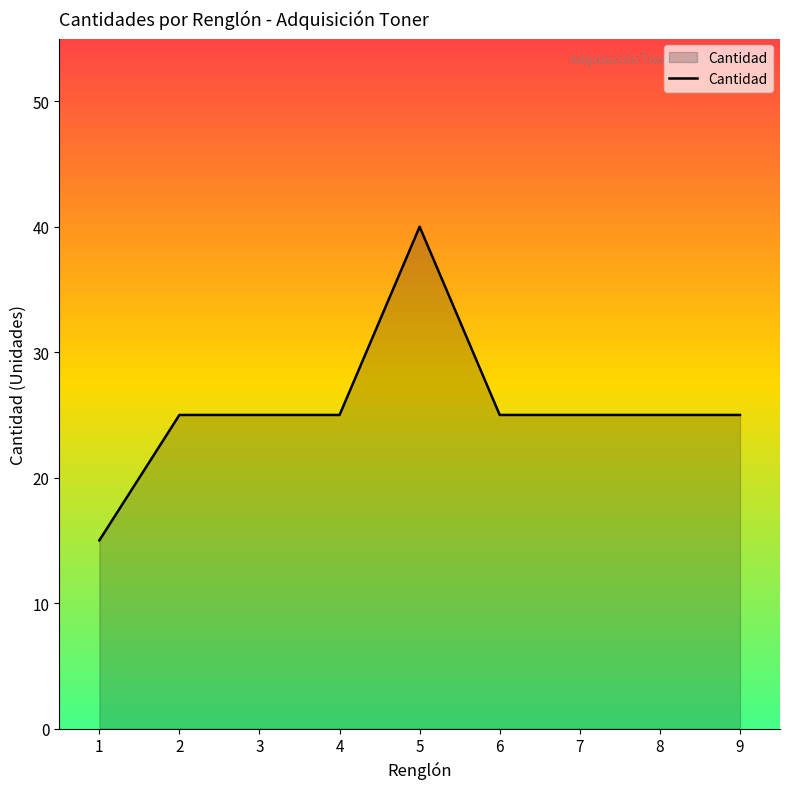

What is the difference between the values at 8 and 1?

10